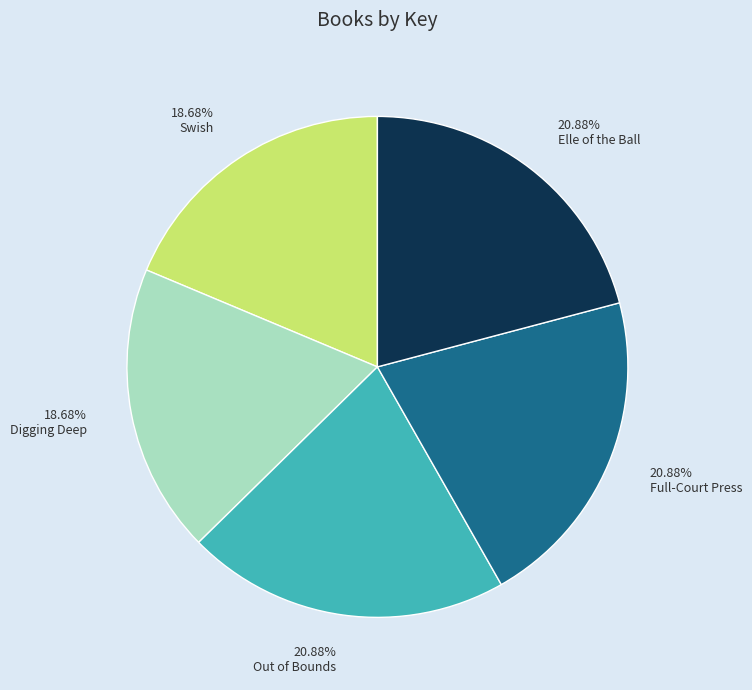

Does any single category account for the majority?

No